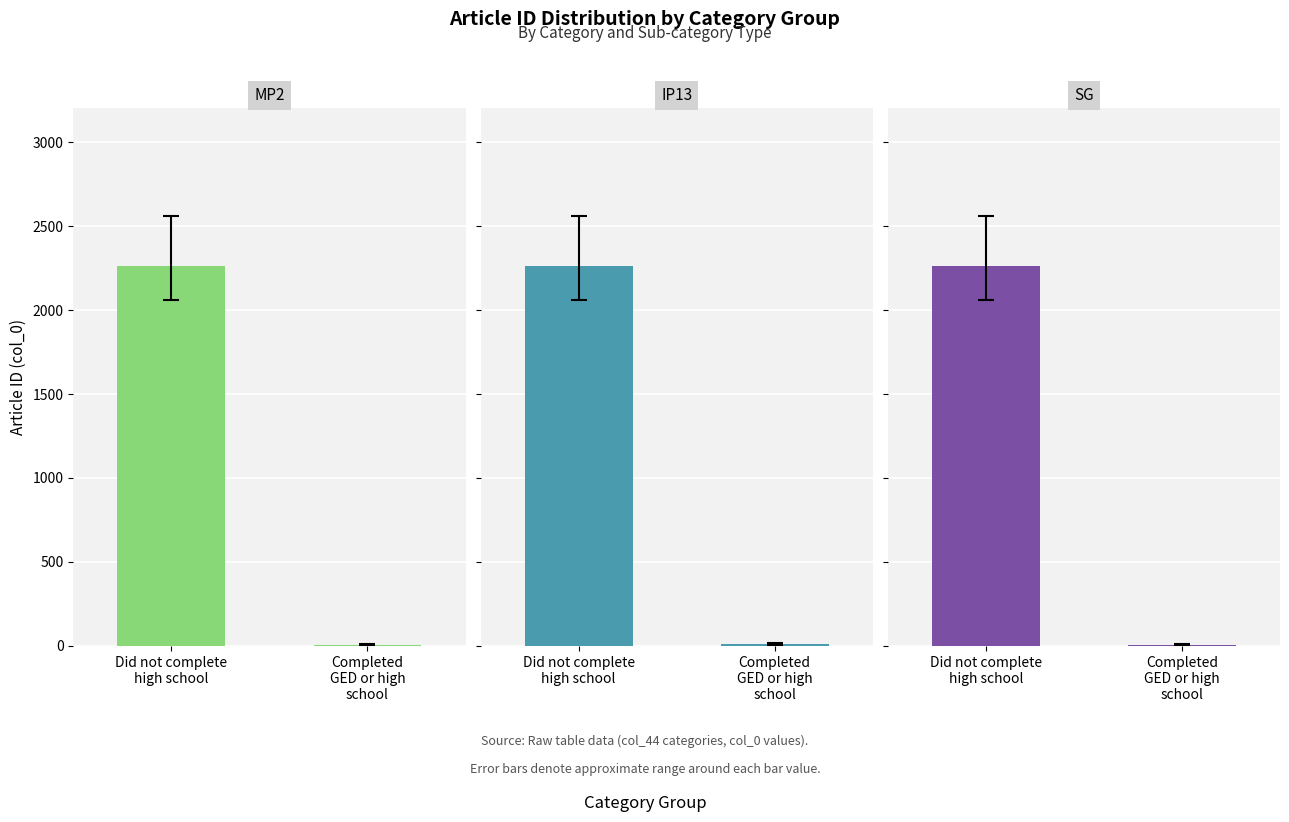

How many bars are there in total?

6